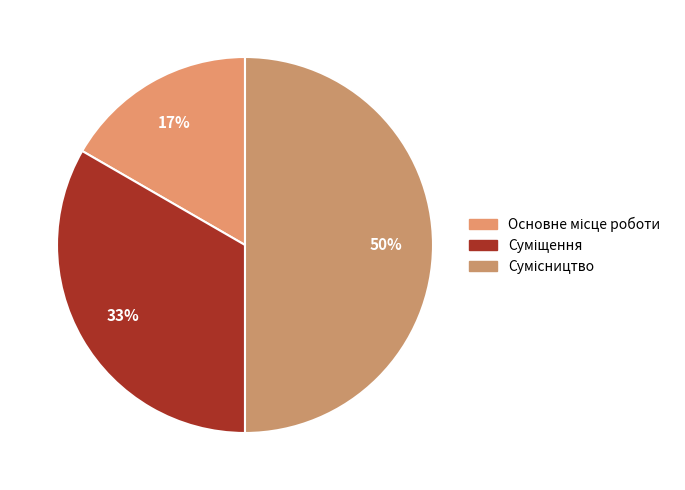

To the nearest percent, what is the difference between the Суміщення and Сумісництво slice percentages?

17%